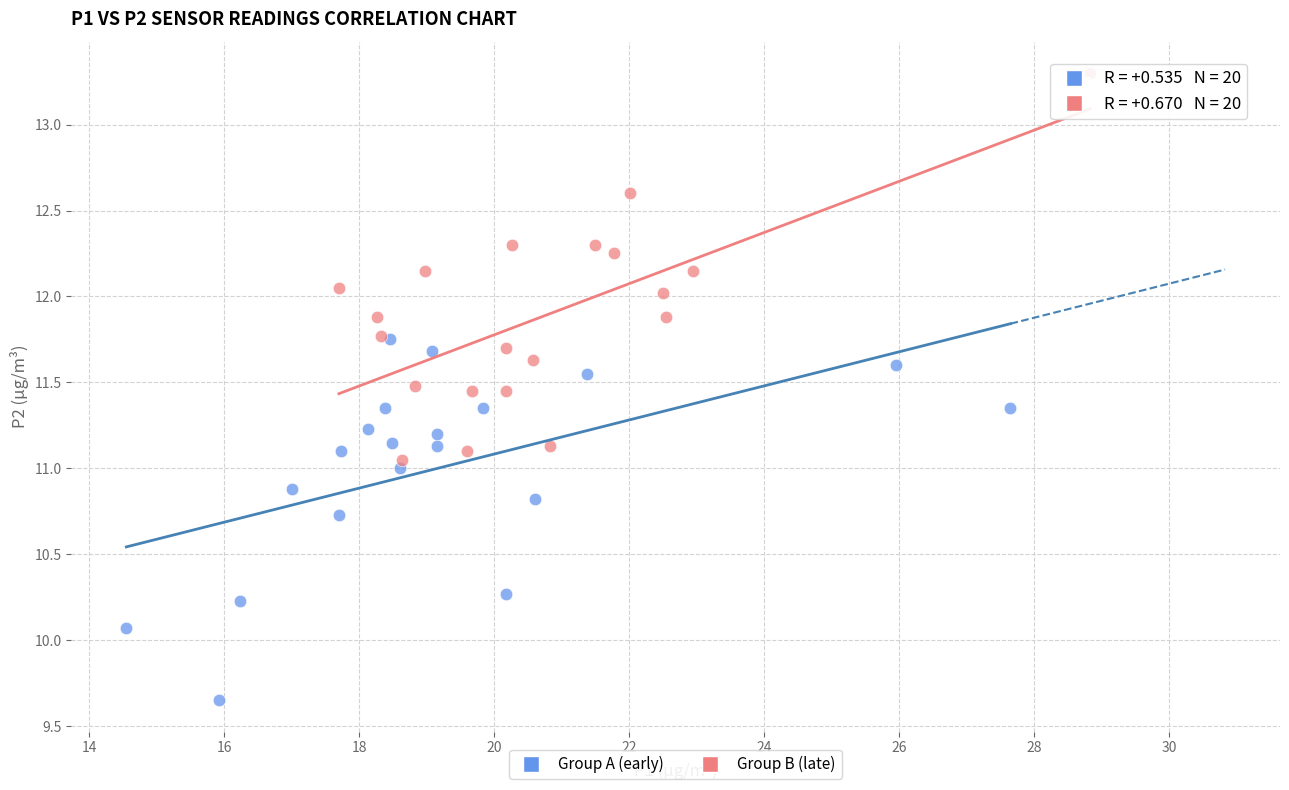

Which series contains the lowest Y value?

Group A (early)